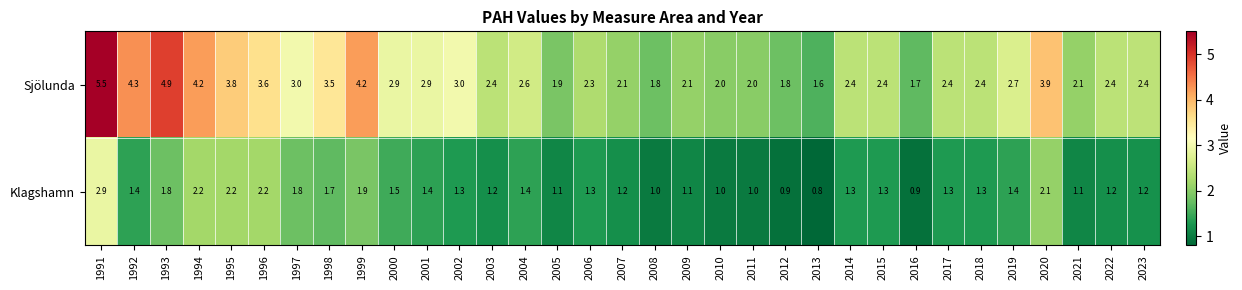

What is the sum of the Sjölunda values at 2020 and 2018?

6.3